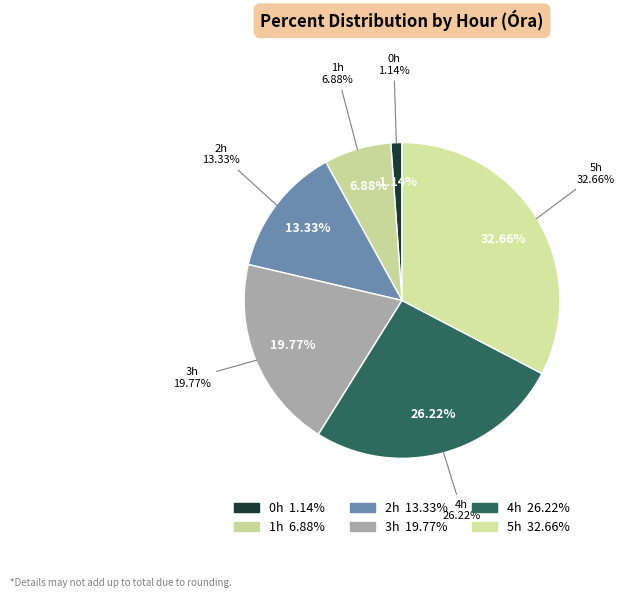

Is there a majority slice in this chart?

No